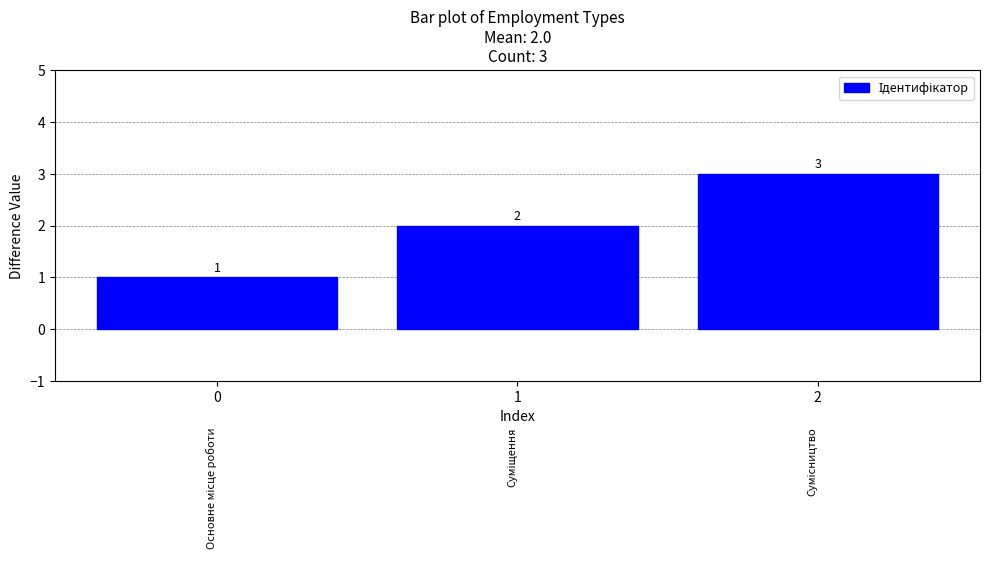

What is the change in value from 1 to 2?

+1